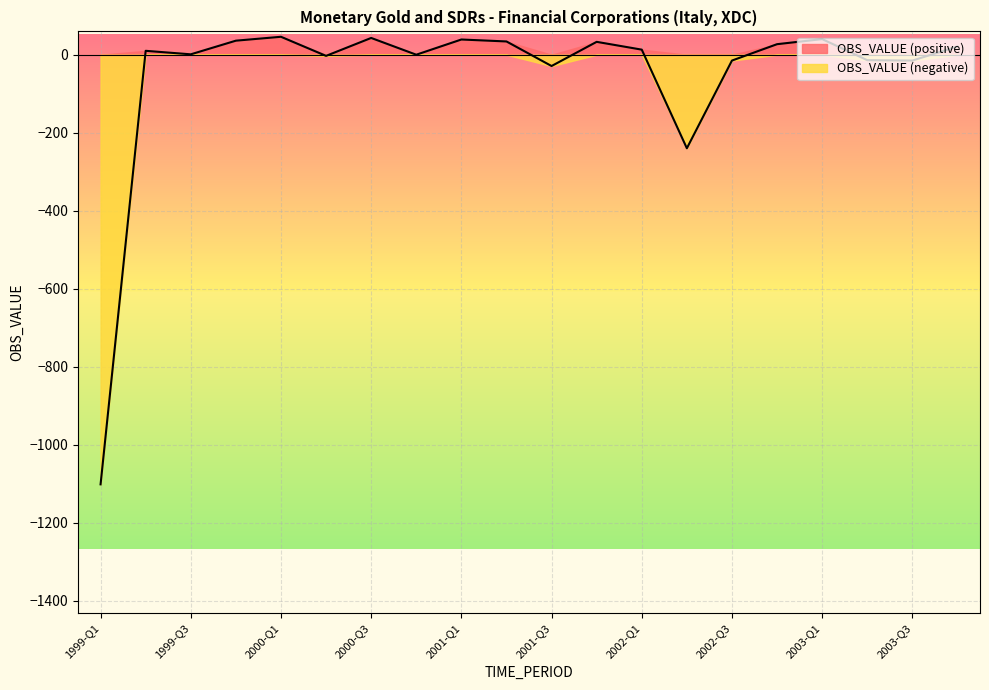

Reading left to right, transcribe all the data shown in this chart.

-1102	10	1	36	46	-3	43	0	39	34	-29	33	13	-240	-15	27	40	-14	-15	21